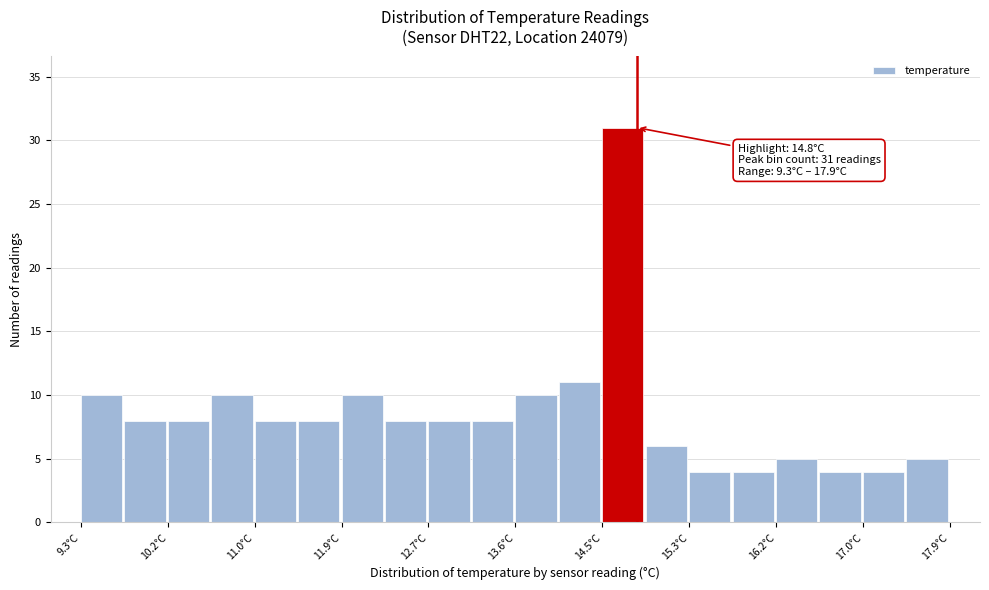

Which range on the x-axis has the tallest bar?

14.46 to 14.89